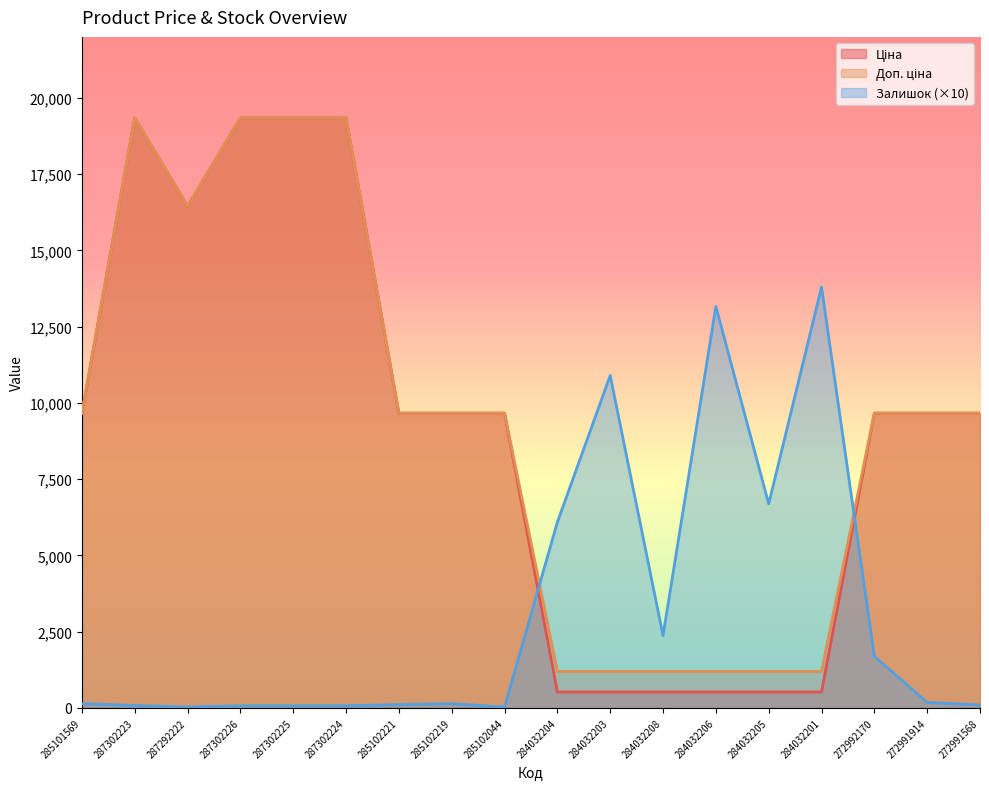

The Доп. ціна series shows 1197.0 at 284032208. True or false?

True